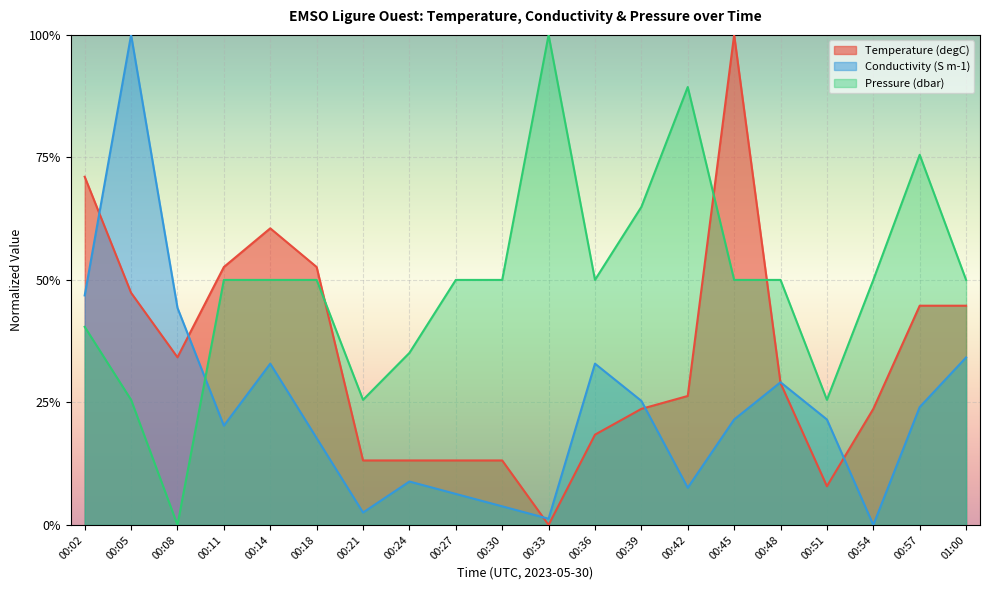

True or false: Temperature has more than 1 interior local peaks.

True